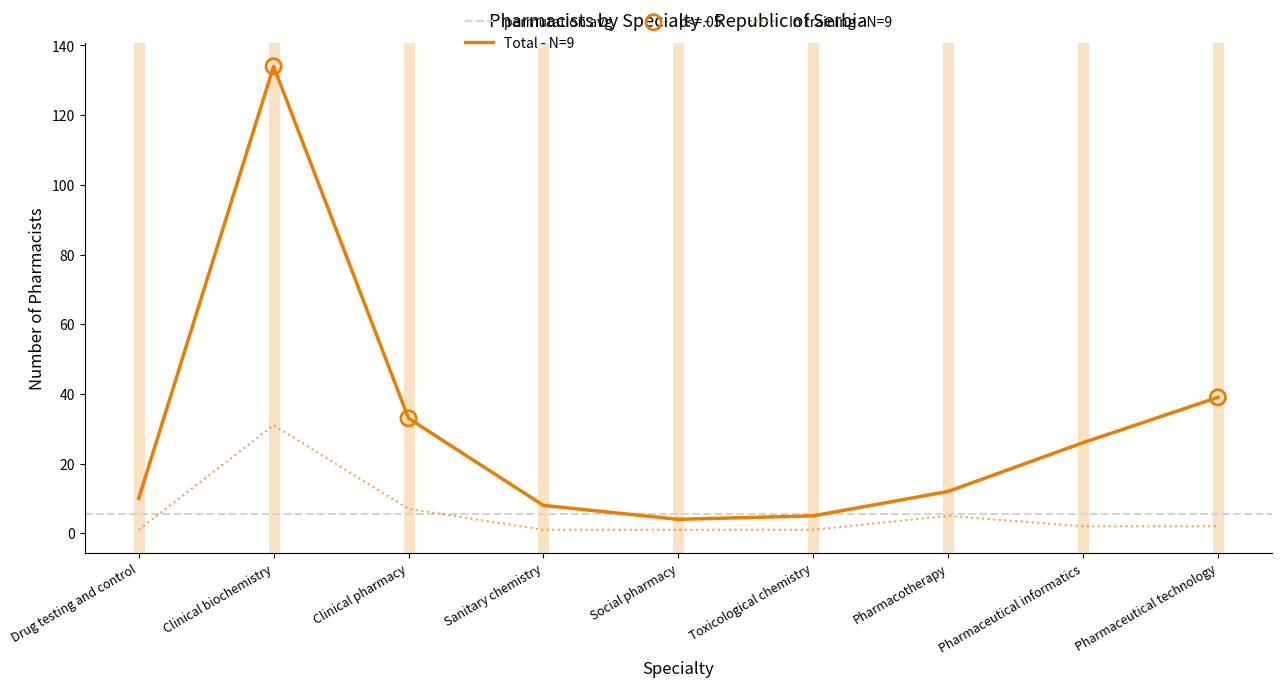

Which series has the largest Y range (max minus min)?

Total (Serbia)